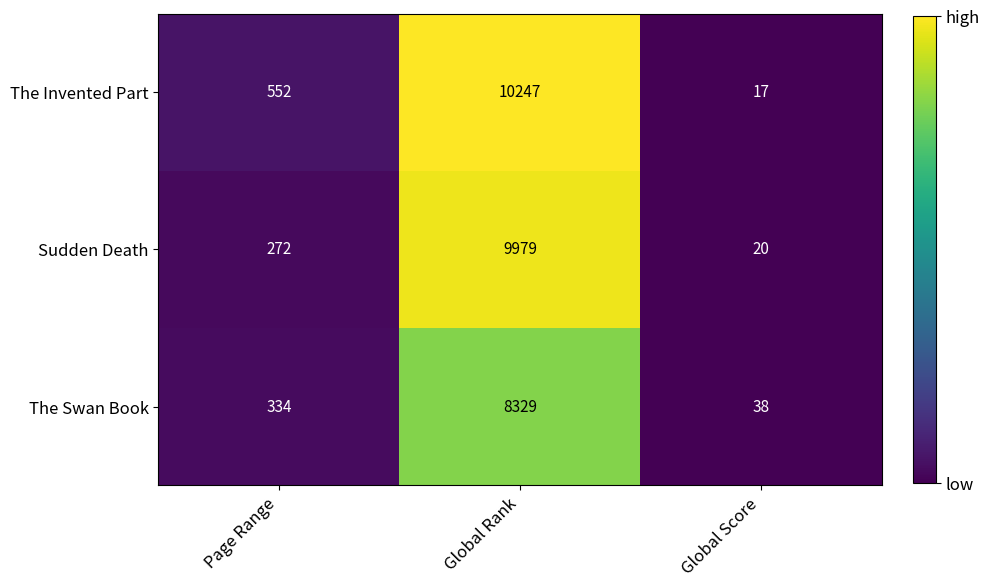

The The Invented Part series shows 552 at Page Range. True or false?

True